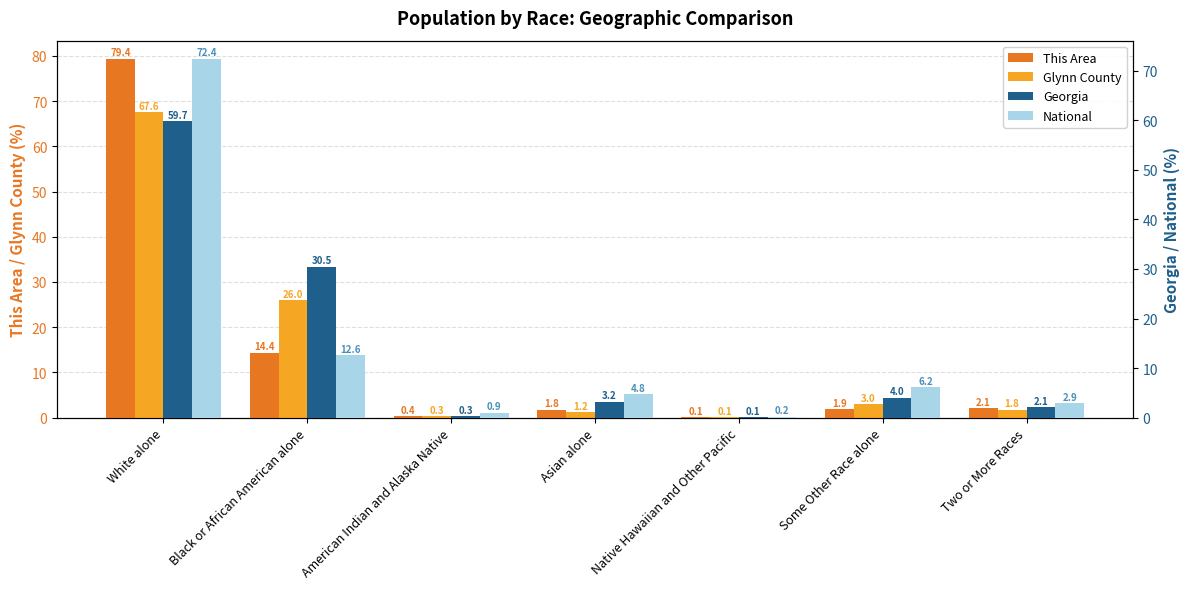

What are all the series names shown in the legend?

This Area, Glynn County, Georgia, National